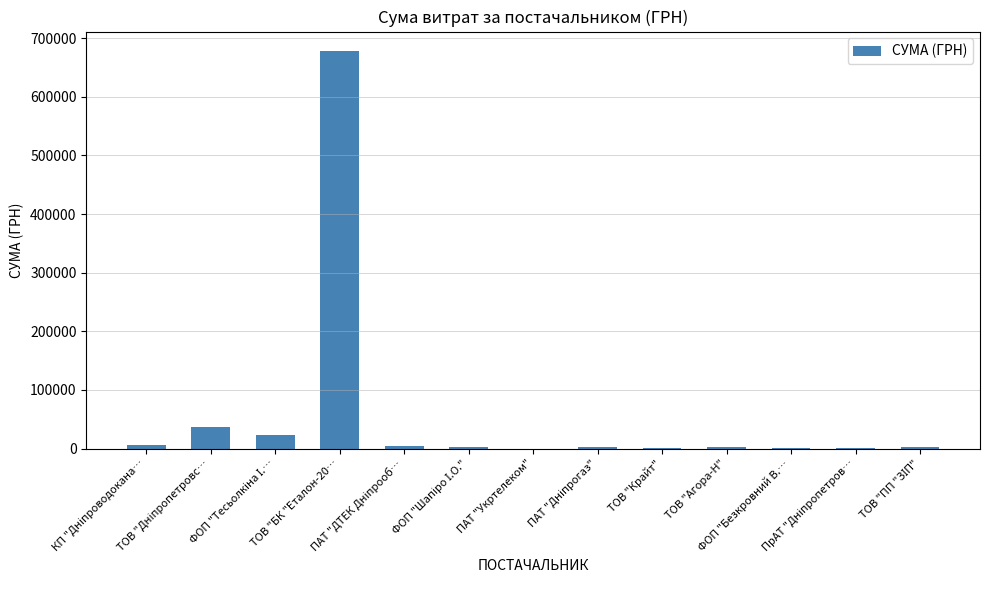

What is the sum of all values?

759294.3